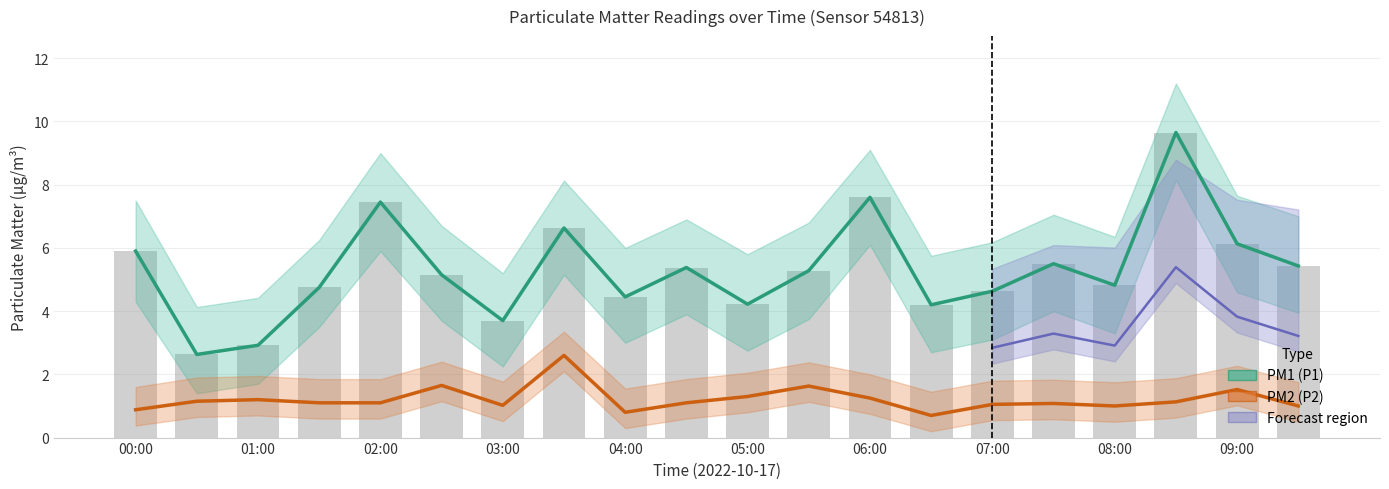

The PM1 (P1) series shows 3.7 at 15. True or false?

False